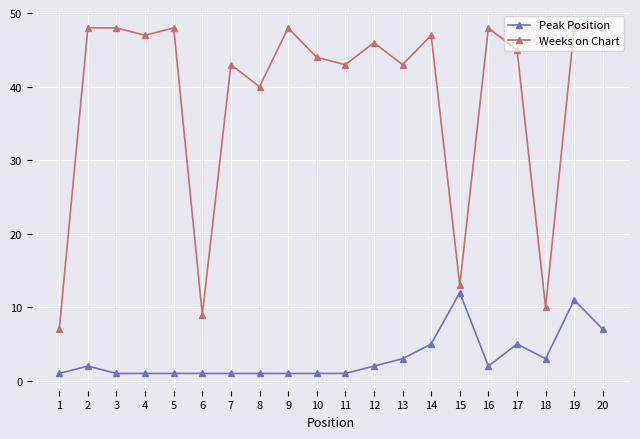

At which label does Peak Position reach its peak?

15